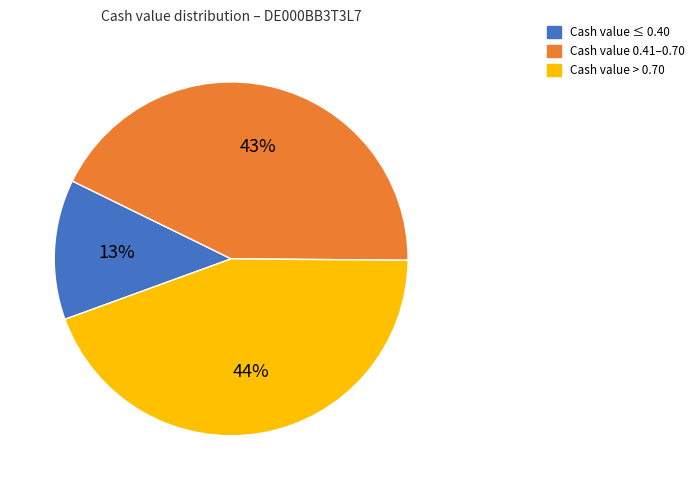

To the nearest percent, what is the average slice percentage?

33%